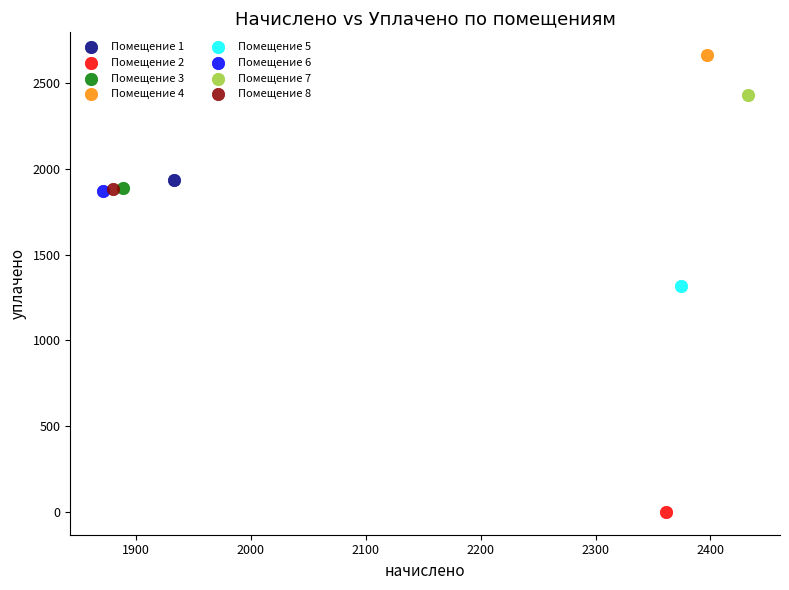

Which series contains the lowest Y value?

Помещение 2